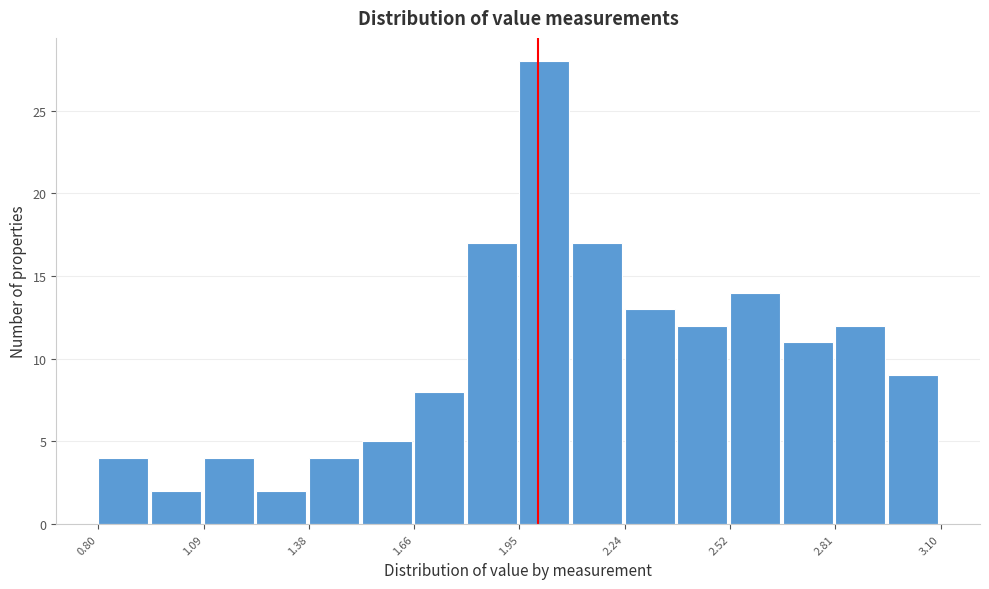

Read against the x-axis, roughly where is the centre of the tallest bar?

2.00